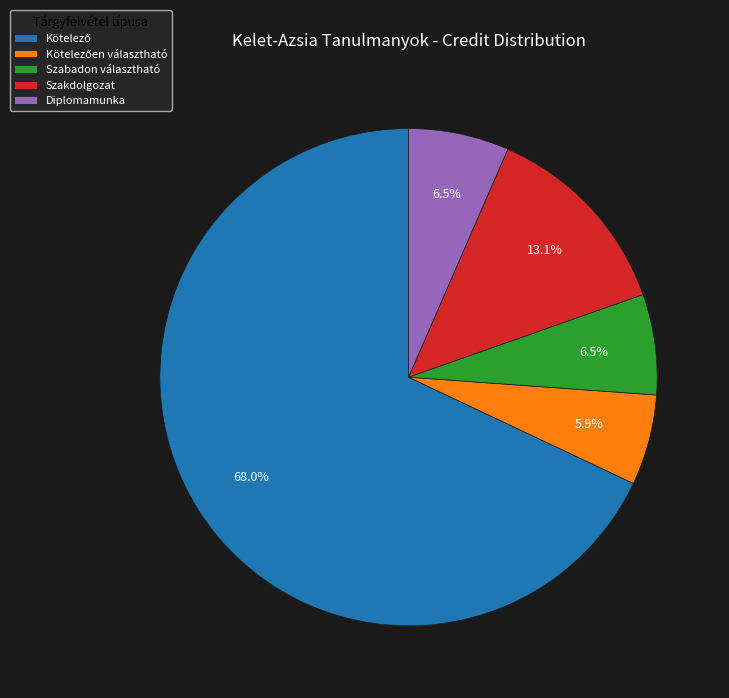

Count the number of slices in the pie.

5